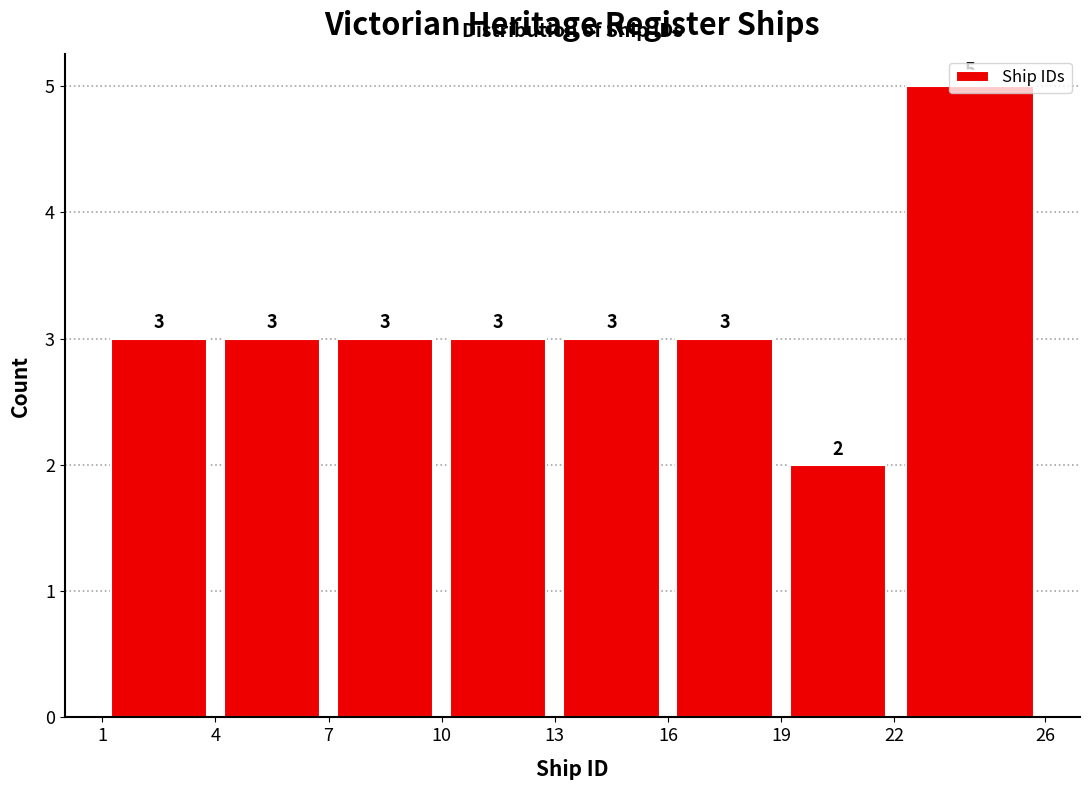

What is the height of the bar covering 10 to 13 on the x-axis?

3